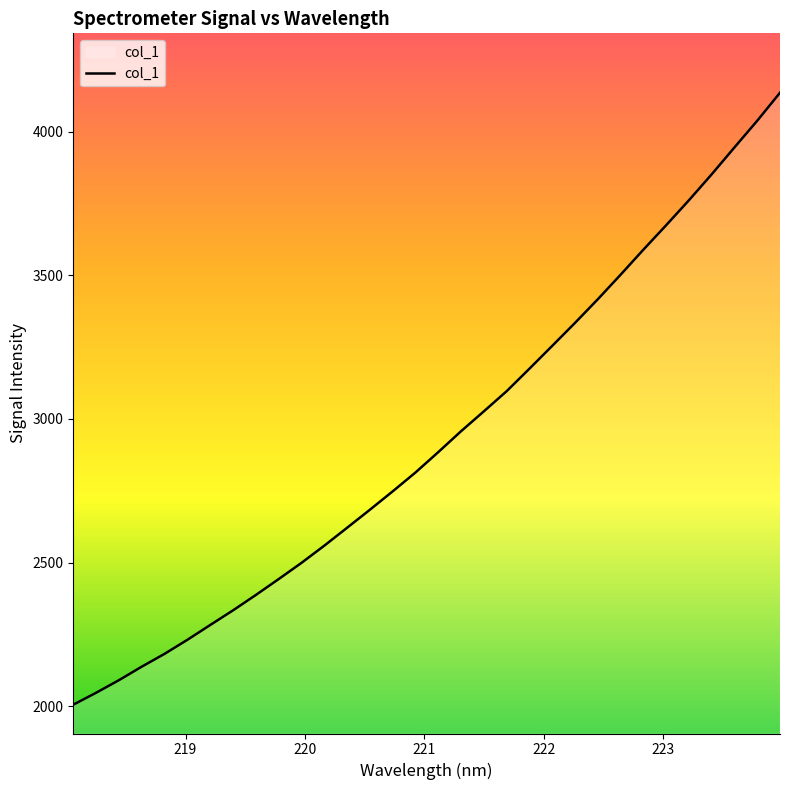

What is the smallest value displayed?

2005.4